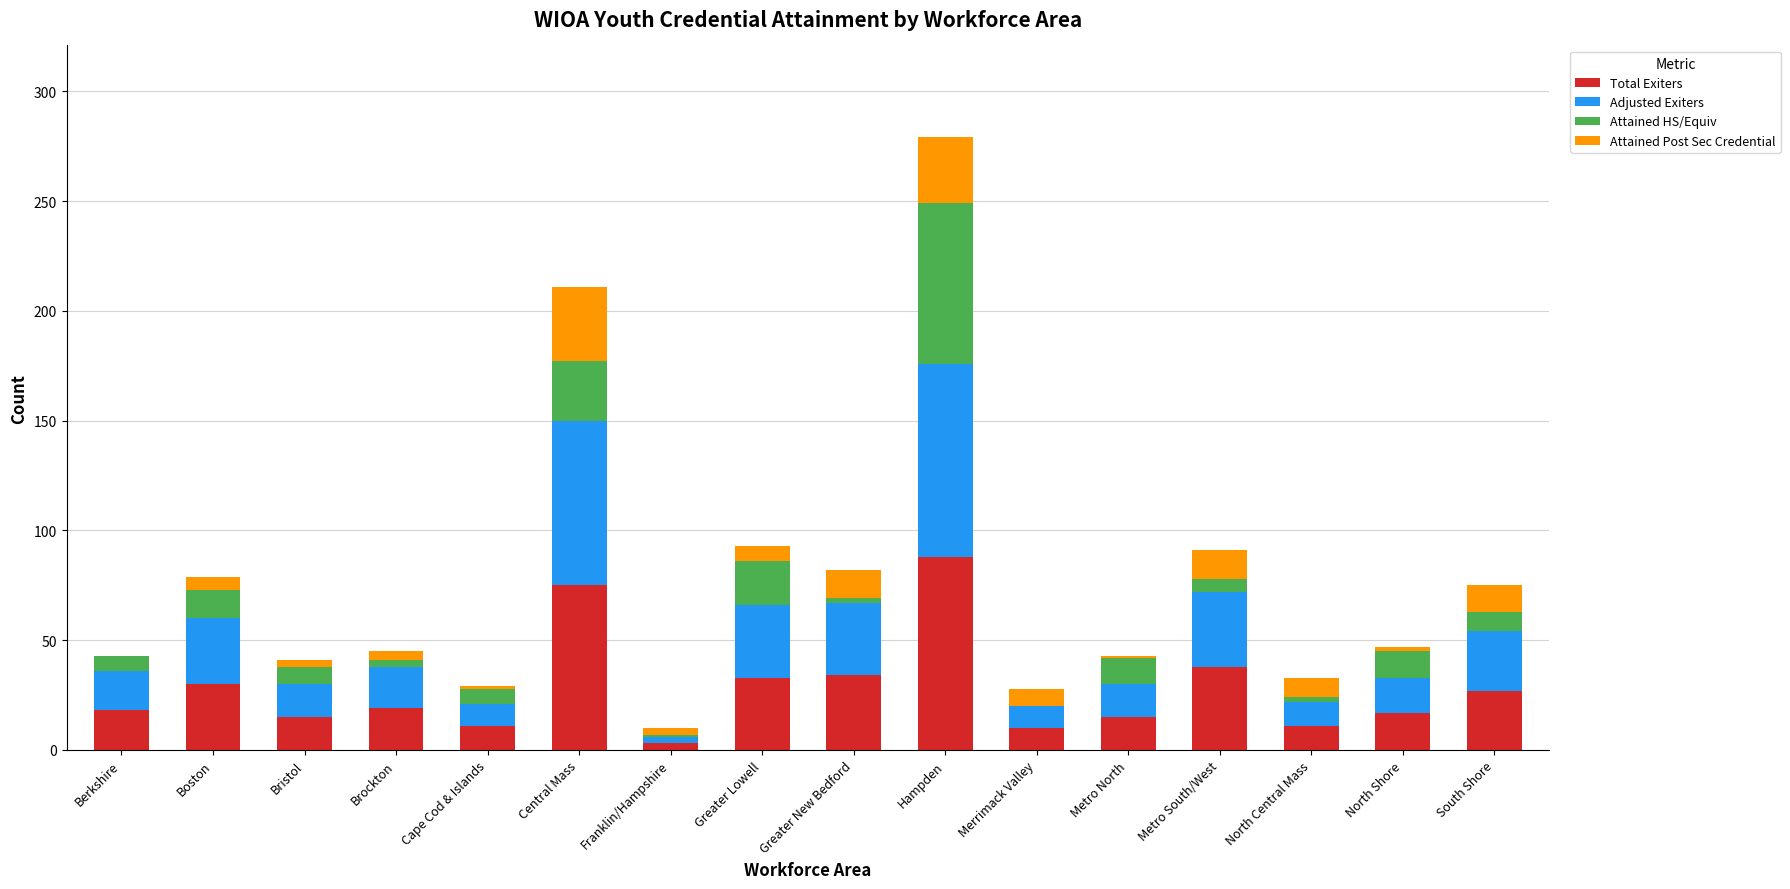

At which category is the sum across all series the highest?

Hampden